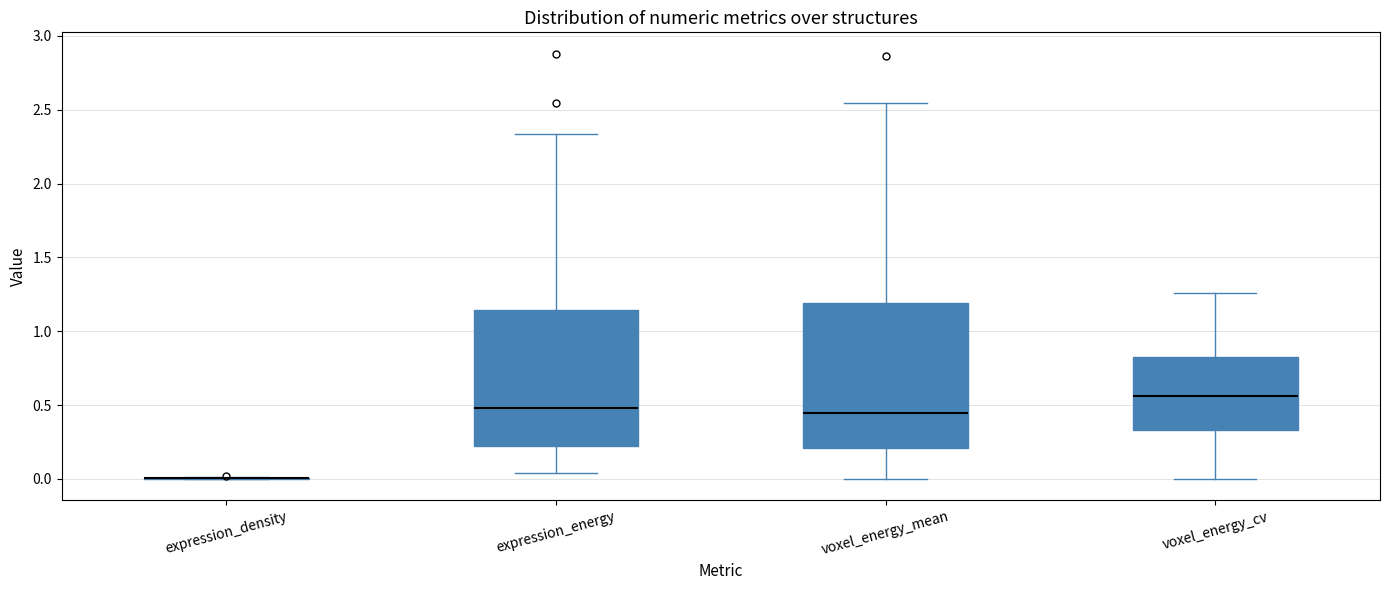

Reading left to right, read every box against the y-axis: the position of its median line, the range the box covers, and the ends of its whiskers. The values are not printed on the chart, so give them approximately, as read against the axis.

expression_density: box collapsed to a line at 0.00, whiskers 0.00 to 0.00
expression_energy: median 0.50, box 0.20 to 1.15, whiskers 0.05 to 2.35
voxel_energy_mean: median 0.45, box 0.20 to 1.20, whiskers 0.00 to 2.55
voxel_energy_cv: median 0.55, box 0.35 to 0.85, whiskers 0.00 to 1.25